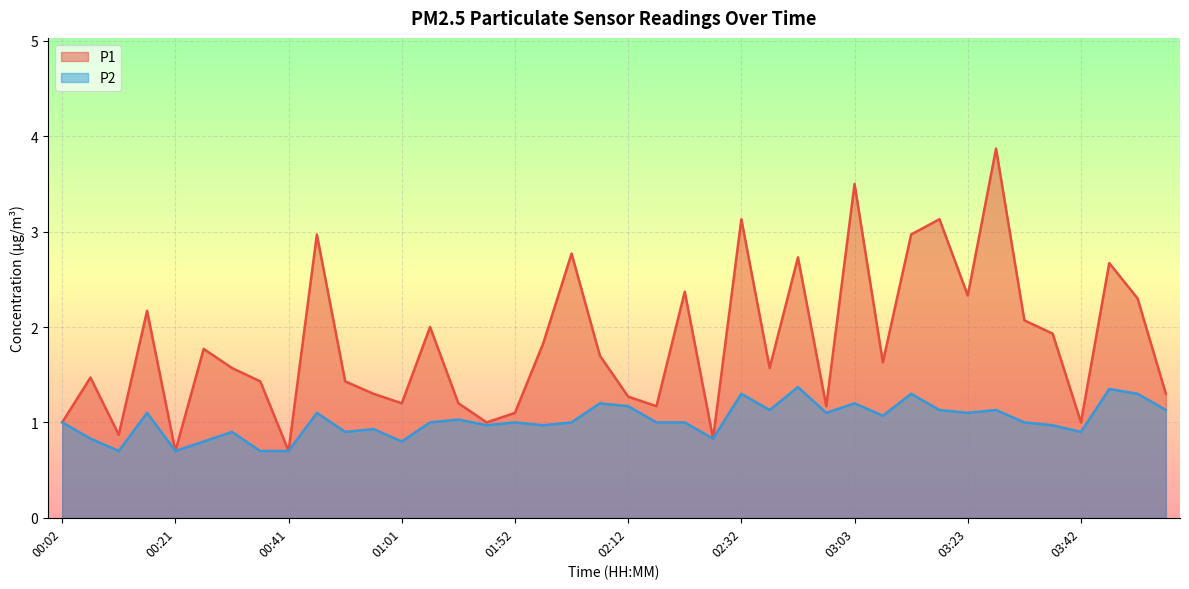

Which category has the lowest value across all series?

00:21